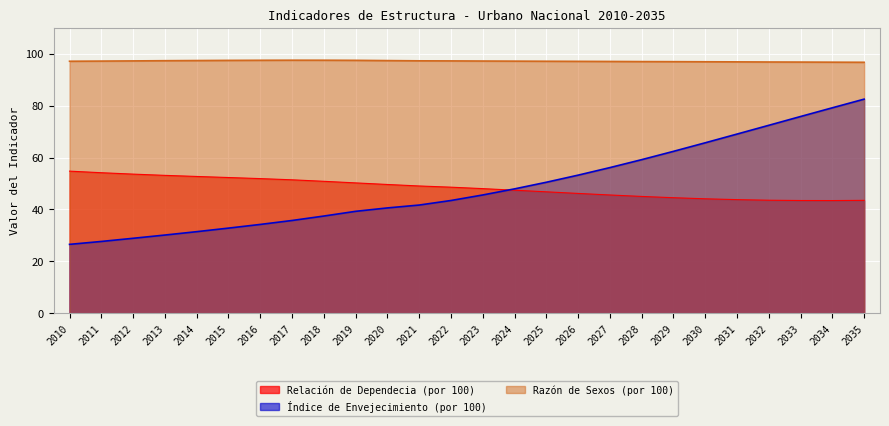

Reading right to left, transcribe all the data shown in this chart.

Relación de Dependecia (por 100): 2035=43.5	2034=43.4	2033=43.4	2032=43.5	2031=43.8	2030=44.1	2029=44.5	2028=45.0	2027=45.6	2026=46.2	2025=46.8	2024=47.4	2023=48.0	2022=48.6	2021=49.0	2020=49.6	2019=50.2	2018=50.8	2017=51.4	2016=51.9	2015=52.3	2014=52.7	2013=53.1	2012=53.6	2011=54.1	2010=54.8
Índice de Envejecimiento (por 100): 2035=82.5	2034=79.2	2033=75.8	2032=72.4	2031=69.0	2030=65.7	2029=62.4	2028=59.2	2027=56.1	2026=53.2	2025=50.5	2024=47.9	2023=45.6	2022=43.4	2021=41.7	2020=40.6	2019=39.3	2018=37.4	2017=35.7	2016=34.2	2015=32.8	2014=31.4	2013=30.1	2012=28.9	2011=27.6	2010=26.5
Razón de Sexos (por 100): 2035=96.7	2034=96.7	2033=96.8	2032=96.8	2031=96.9	2030=96.9	2029=96.9	2028=97.0	2027=97.0	2026=97.1	2025=97.1	2024=97.1	2023=97.2	2022=97.2	2021=97.3	2020=97.3	2019=97.5	2018=97.5	2017=97.5	2016=97.5	2015=97.4	2014=97.4	2013=97.3	2012=97.2	2011=97.2	2010=97.1